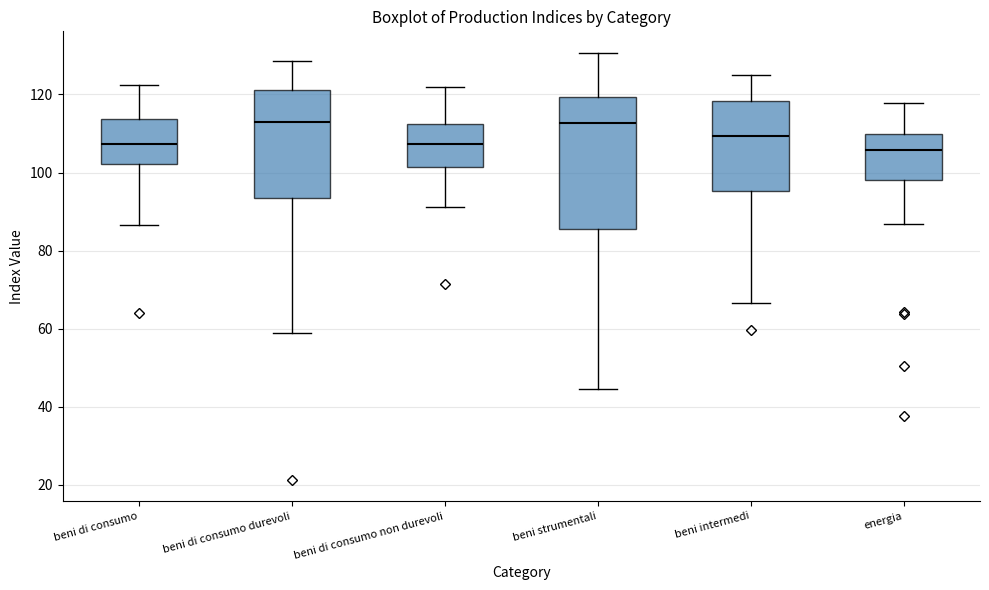

Reading left to right, read every box against the y-axis: the position of its median line, the range the box covers, and the ends of its whiskers. The values are not printed on the chart, so give them approximately, as read against the axis.

beni di consumo: median 108, box 102 to 114, whiskers 86 to 122
beni di consumo durevoli: median 114, box 94 to 122, whiskers 60 to 128
beni di consumo non durevoli: median 108, box 102 to 112, whiskers 92 to 122
beni strumentali: median 112, box 86 to 120, whiskers 44 to 130
beni intermedi: median 110, box 96 to 118, whiskers 66 to 126
energia: median 106, box 98 to 110, whiskers 86 to 118